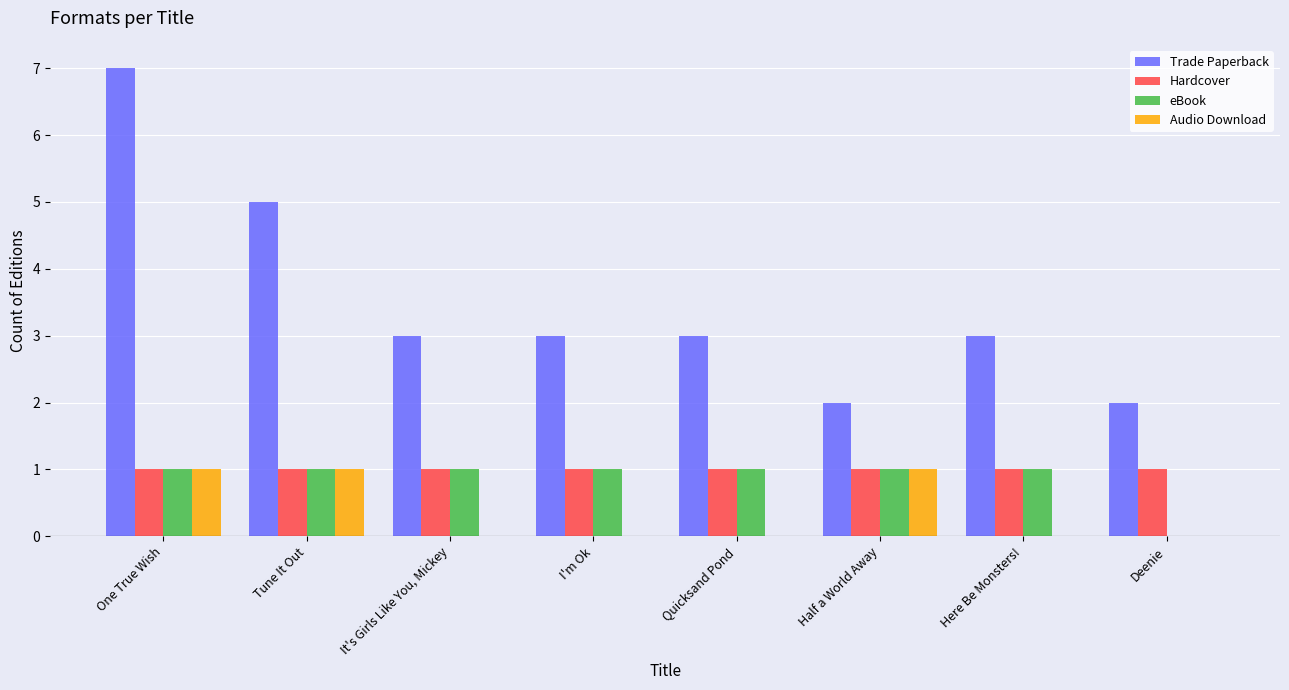

How many categories are shown in the chart?

8